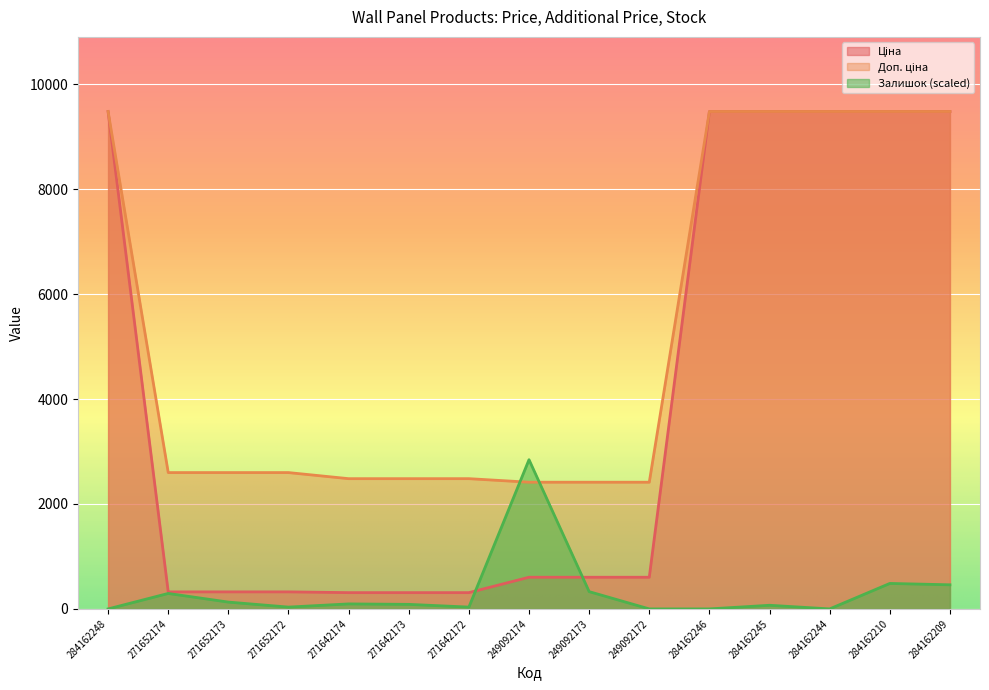

What is the value of the Ціна point at the 11th from the left?

9480.1